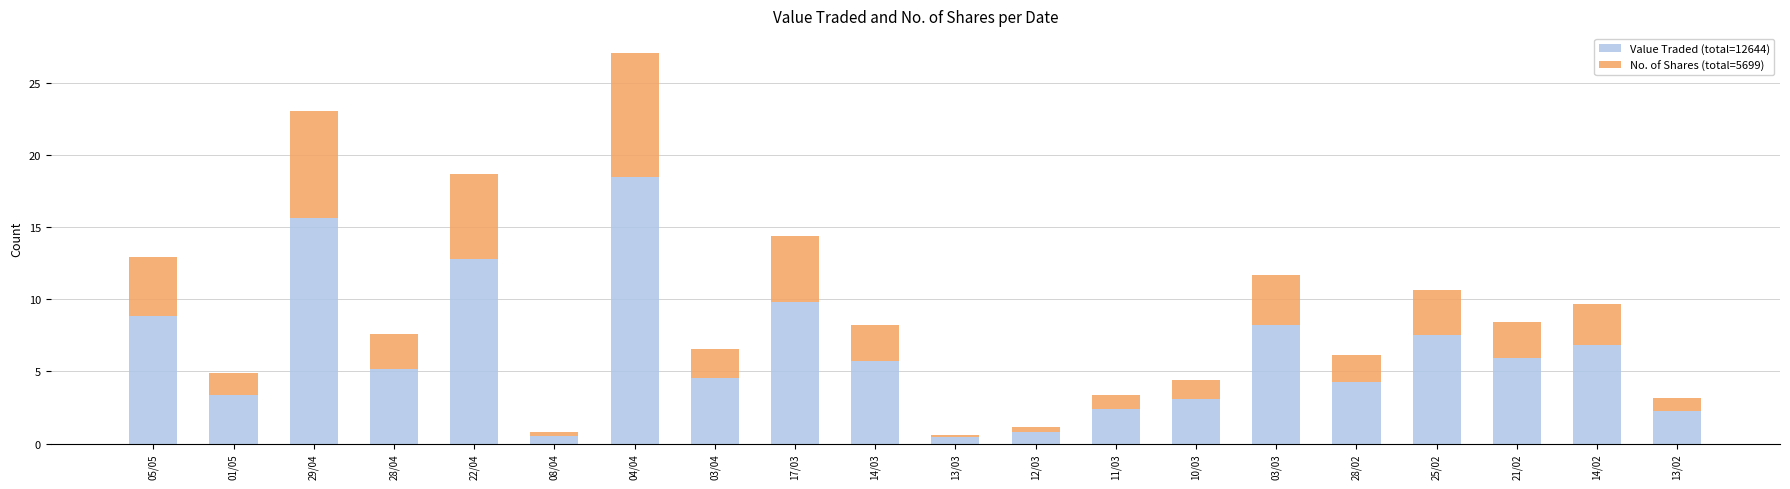

Does the chart contain any negative values?

No